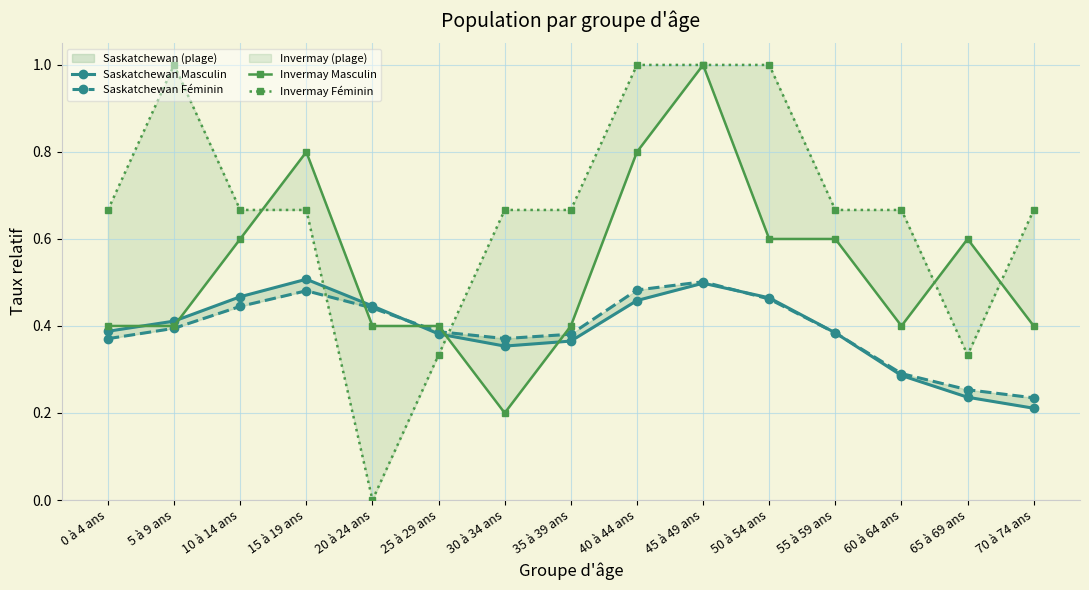

At 40 à 44 ans, list the series in order from smallest to largest.

Saskatchewan Masculin, Saskatchewan Féminin, Invermay Masculin, Invermay Féminin